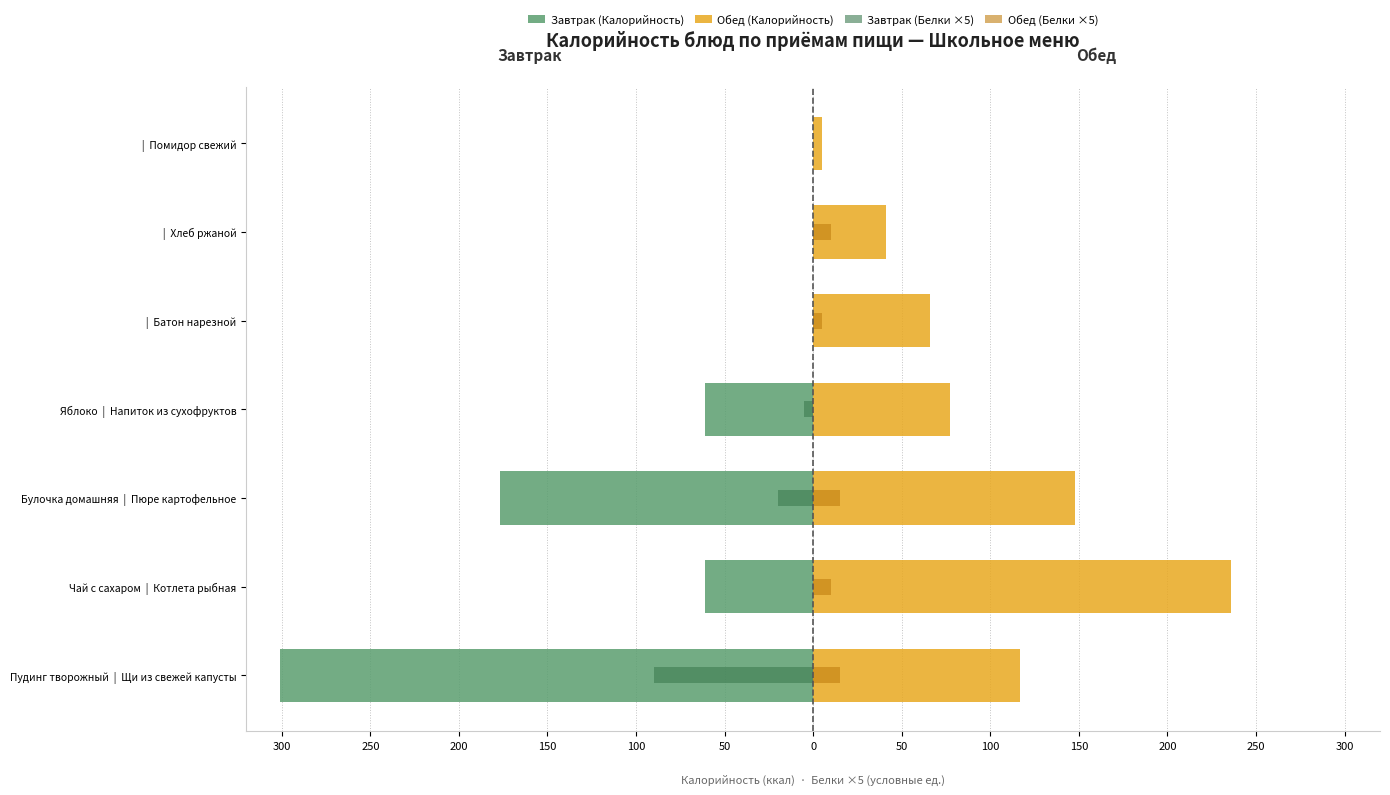

Which category has the lowest value across all series?

Чай с сахаром